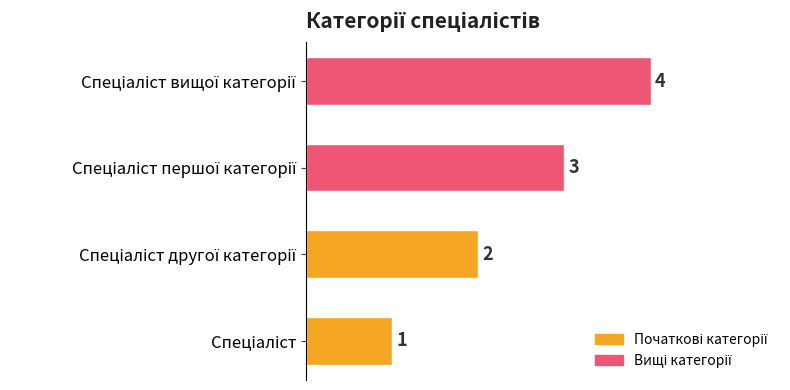

How many values are between 2 and 4?

3